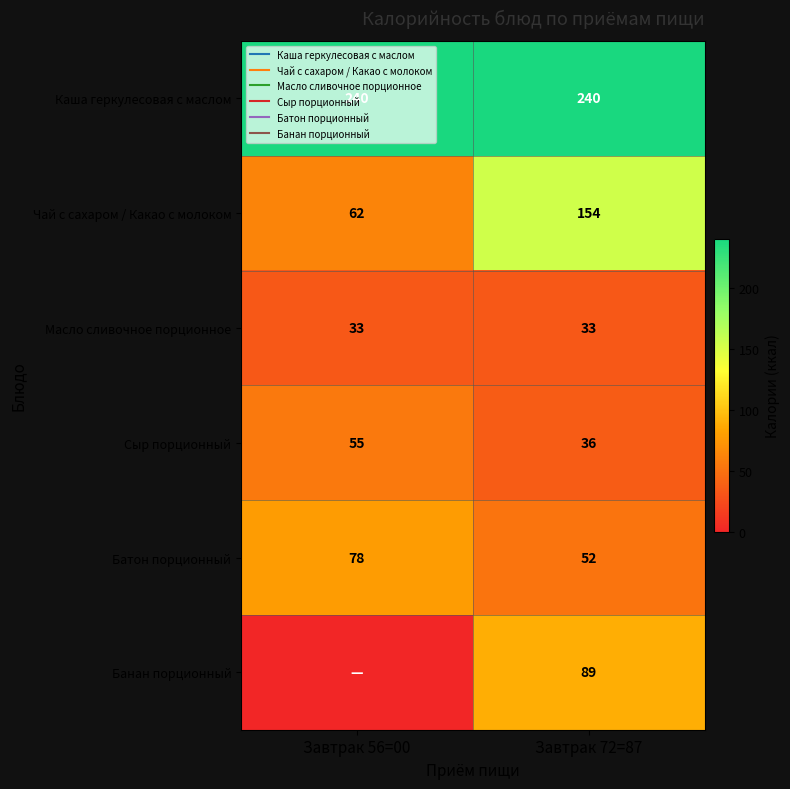

What is the approximate value of Каша геркулесовая с маслом at Завтрак 72=87?

240